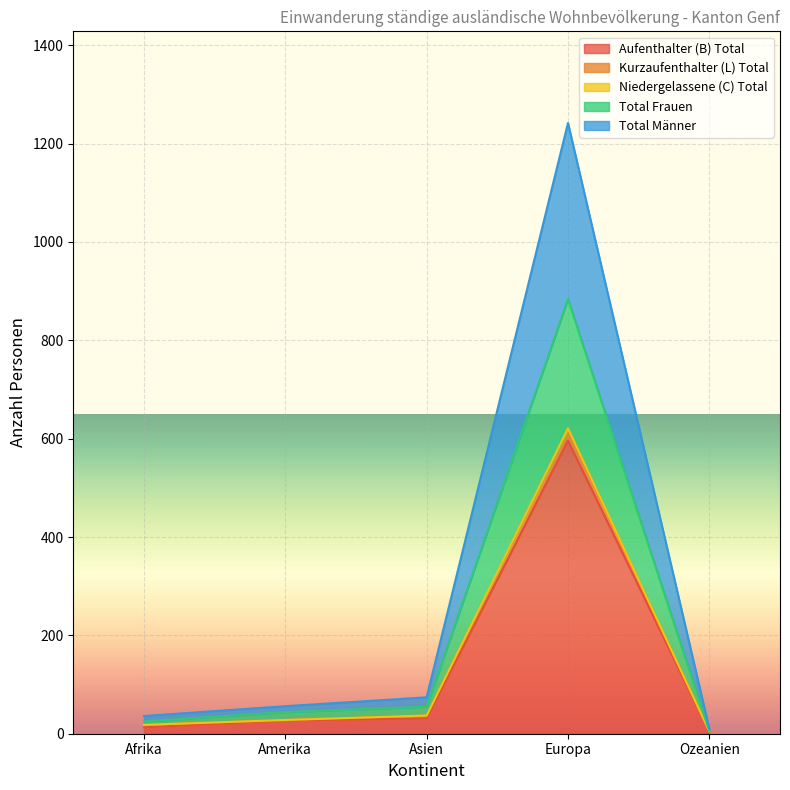

At which label does Total Frauen first exceed 44?

Asien